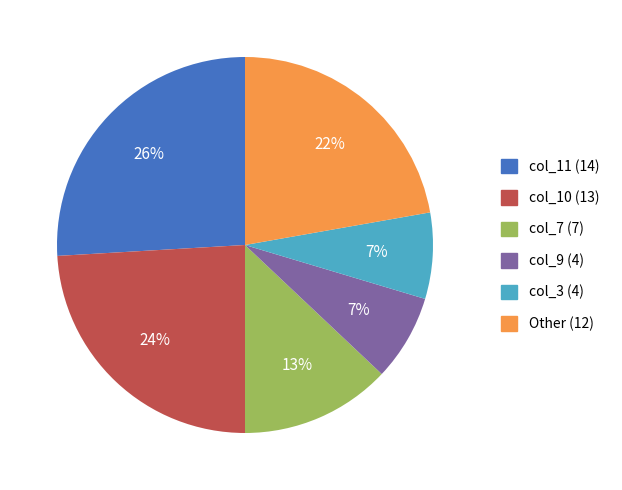

To the nearest percent, what is the average slice percentage?

17%